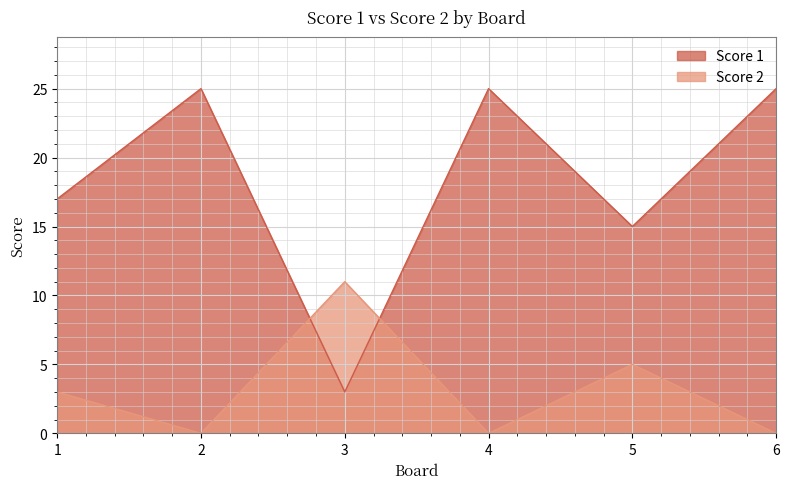

What is the difference between the second highest and second lowest values in the Score 1 series?

10